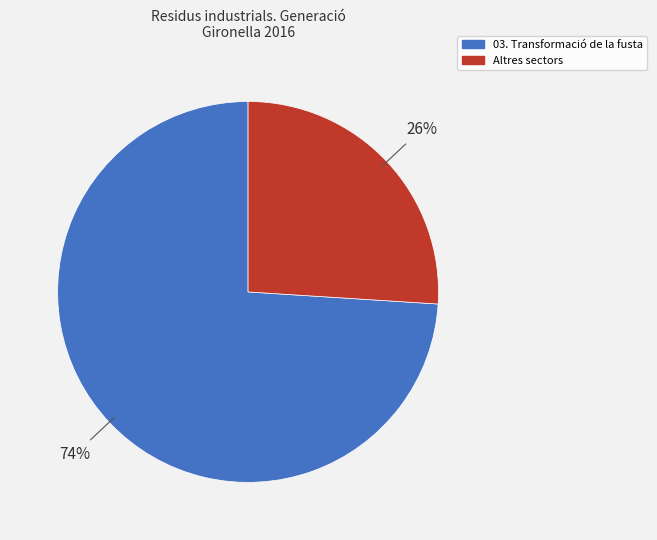

Is there a majority slice in this chart?

Yes